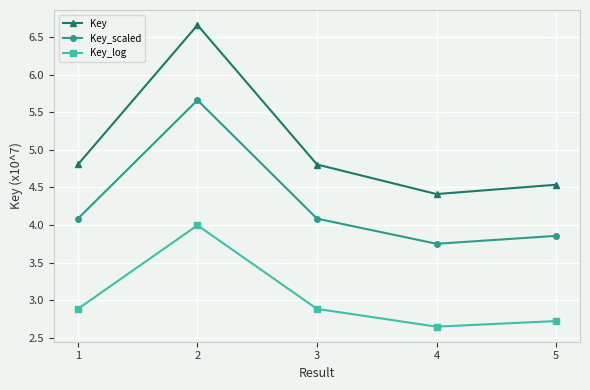

True or false: Key has a value of 4.5 at 5.

True